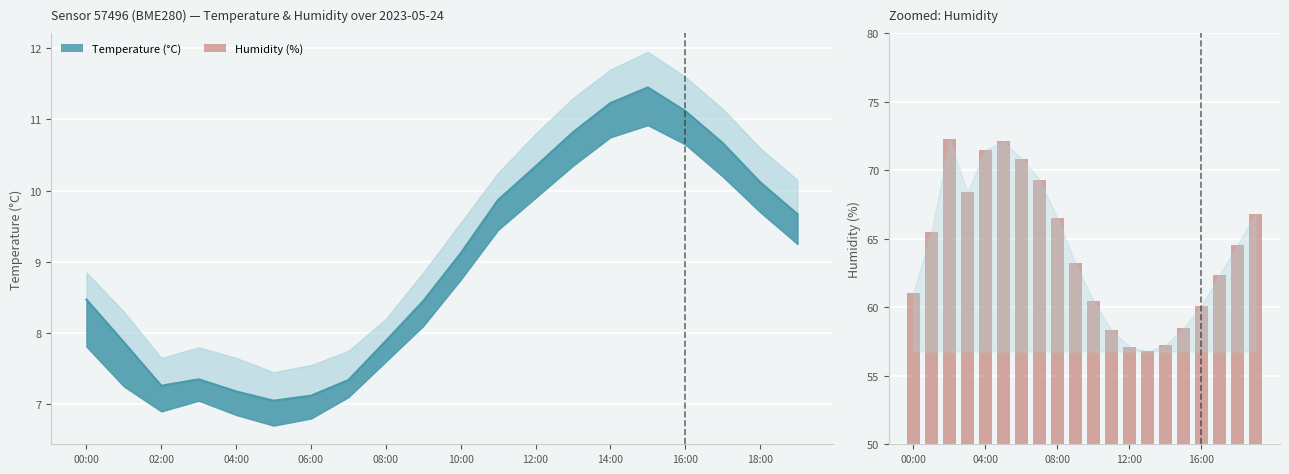

Is it true that the value at 04:00 is 44.3?

False